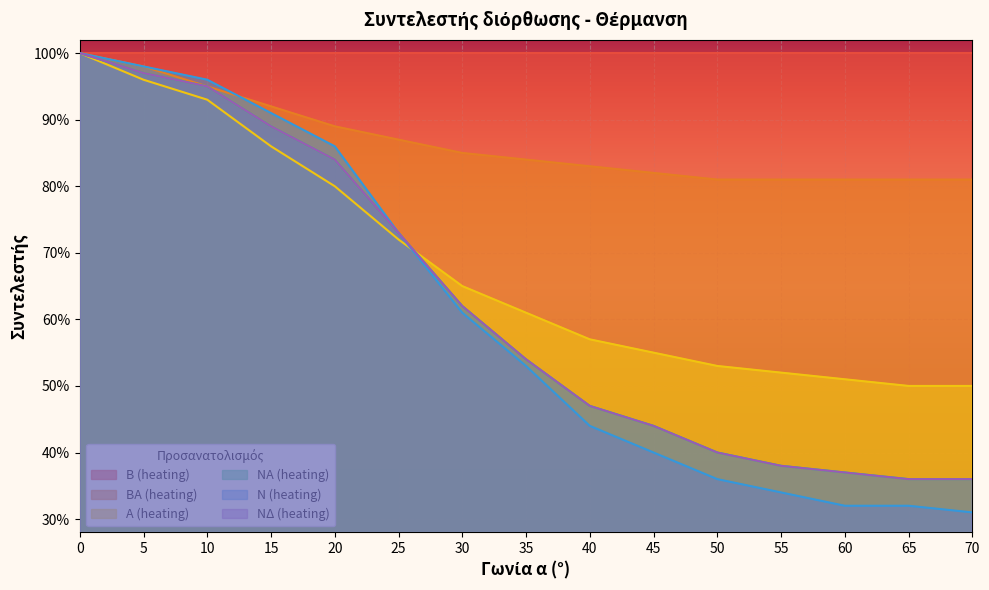

True or false: ΝΔ (heating) has a value of 0.4 at 55.

True